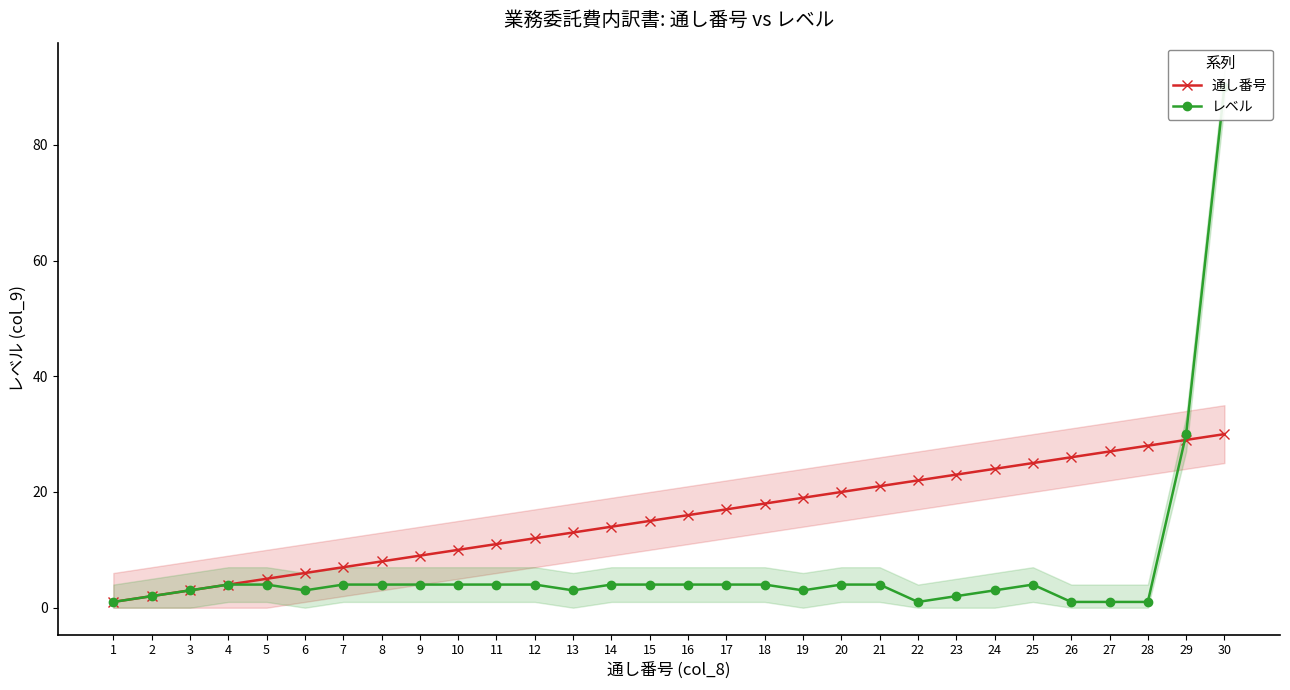

Reading left to right, transcribe all the data shown in this chart.

通し番号: 1	2	3	4	5	6	7	8	9	10	11	12	13	14	15	16	17	18	19	20	21	22	23	24	25	26	27	28	29	30
レベル: 1	2	3	4	4	3	4	4	4	4	4	4	3	4	4	4	4	4	3	4	4	1	2	3	4	1	1	1	30	90